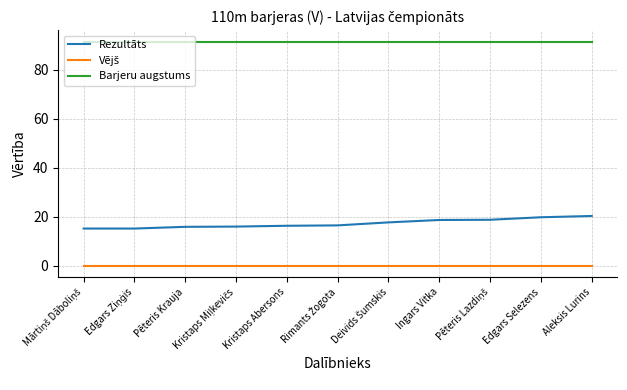

True or false: Barjeru augstums and Rezultāts intersect in this chart.

False